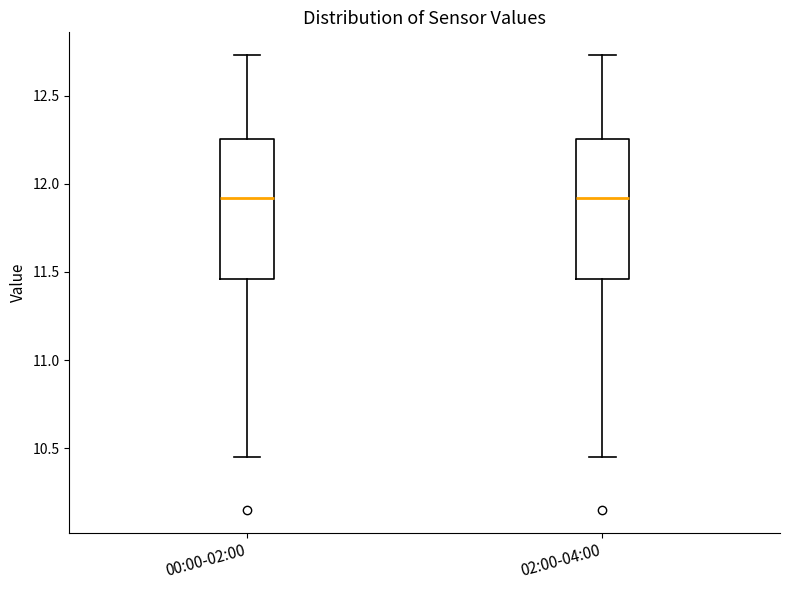

Reading left to right, transcribe this box plot: for each box, give where its median line is, the range the box spans, and where its two whiskers end, as read against the y-axis. The values are not printed on the chart, so give them approximately, as read against the axis.

00:00-02:00: median 11.90, box 11.45 to 12.25, whiskers 10.45 to 12.75
02:00-04:00: median 11.90, box 11.45 to 12.25, whiskers 10.45 to 12.75